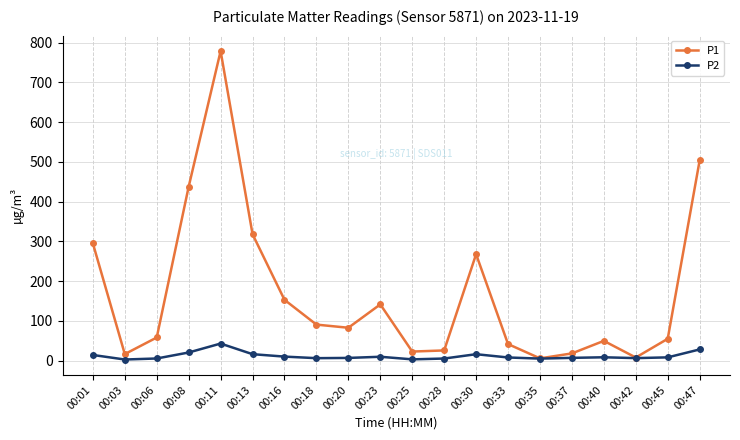

Rank the series by their average value, from highest to lowest.

P1, P2